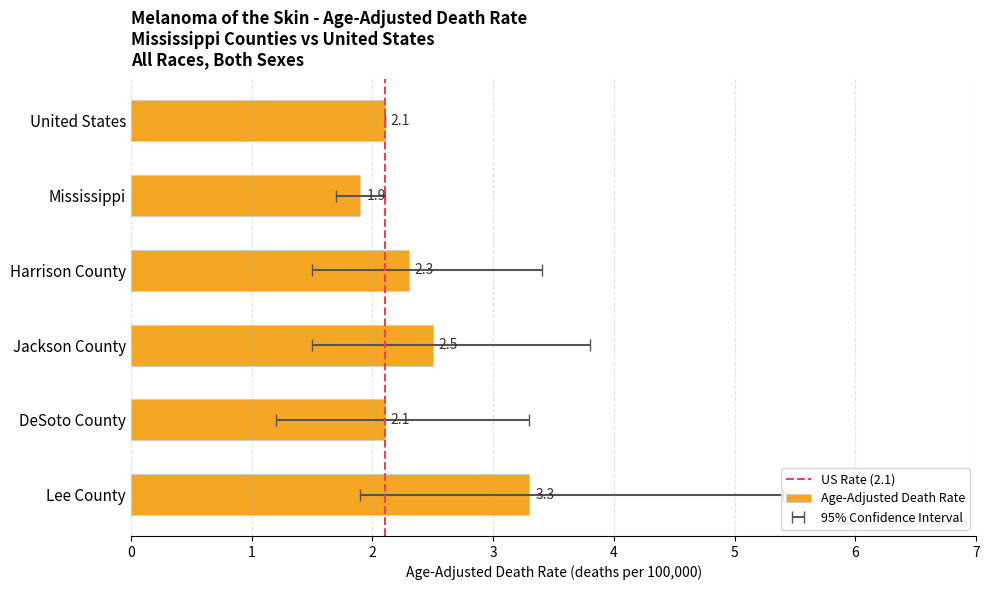

Is it true that Age-Adjusted Death Rate equals 1.2 at Harrison County?

False